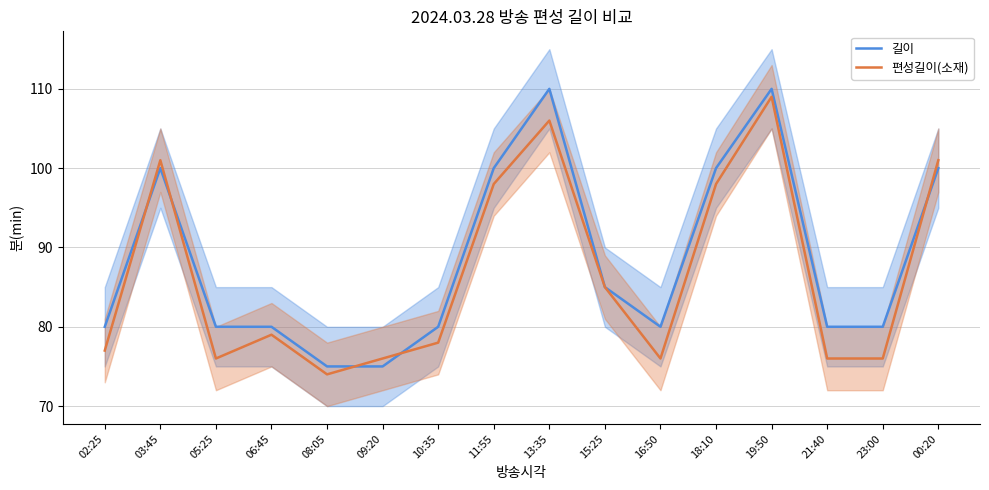

After their last crossing, which series has the higher values: 편성길이(소재) or 길이?

편성길이(소재)